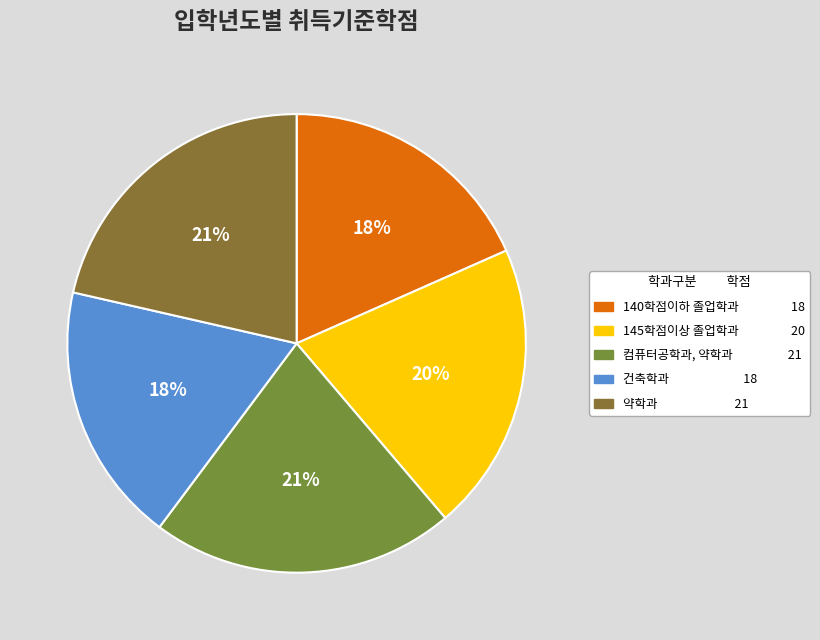

What percentage is the 건축학과 slice, to the nearest percent?

18%